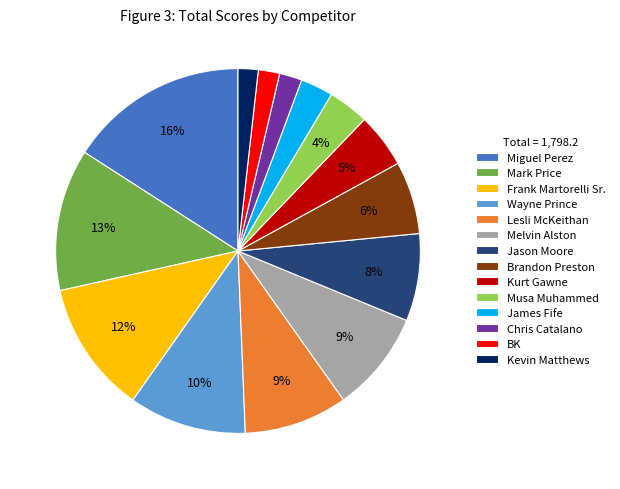

To the nearest percent, what is the combined percentage of Kurt Gawne and Frank Martorelli Sr.?

17%